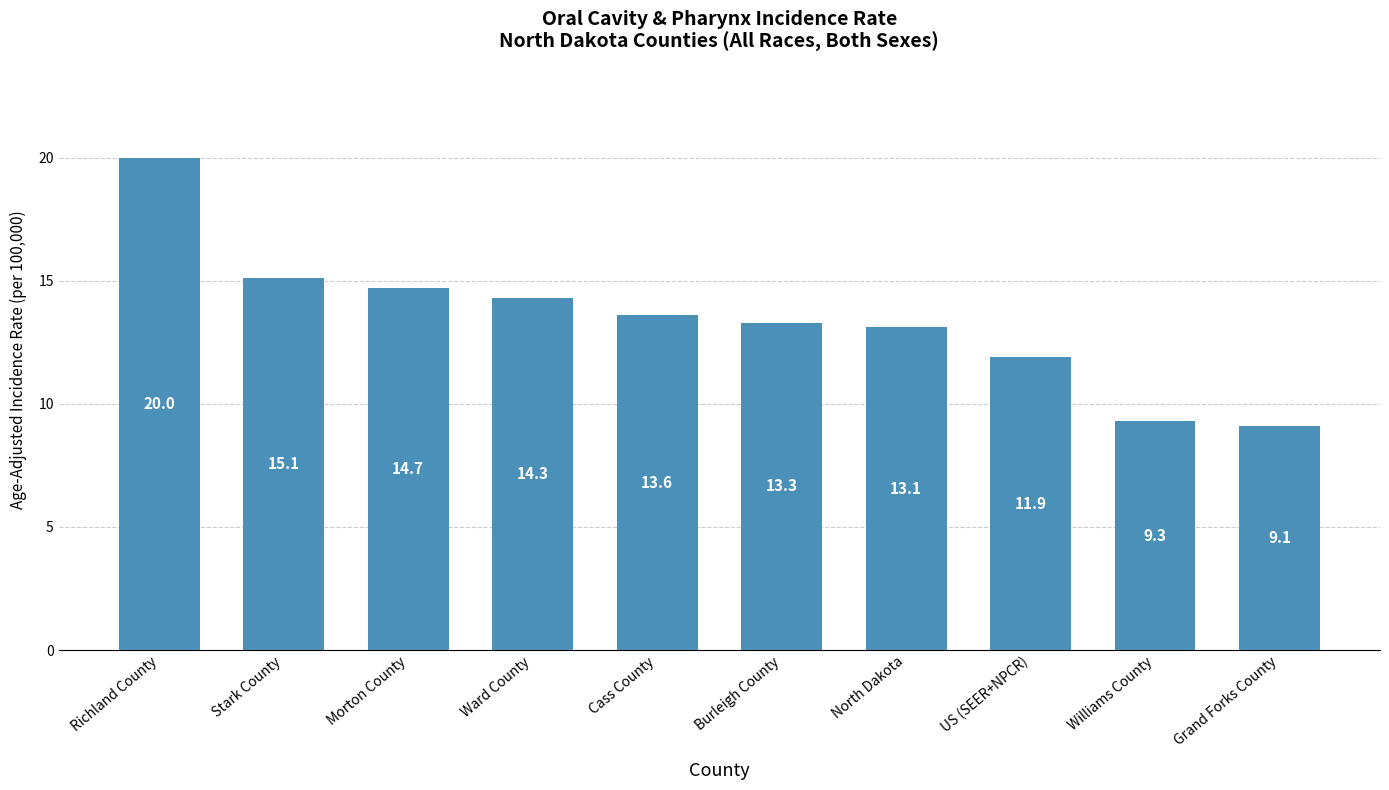

What is the change in value from Morton County to US (SEER+NPCR)?

-2.8